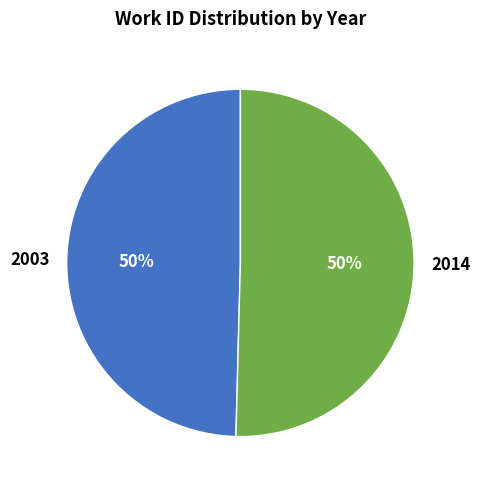

Is the sum of 2003 and 2014 greater than half?

Yes